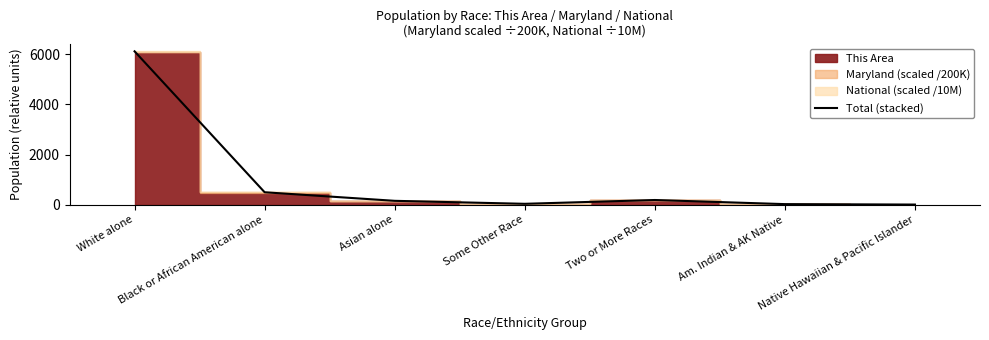

What is the value of the 1st point from the left?

6112.2